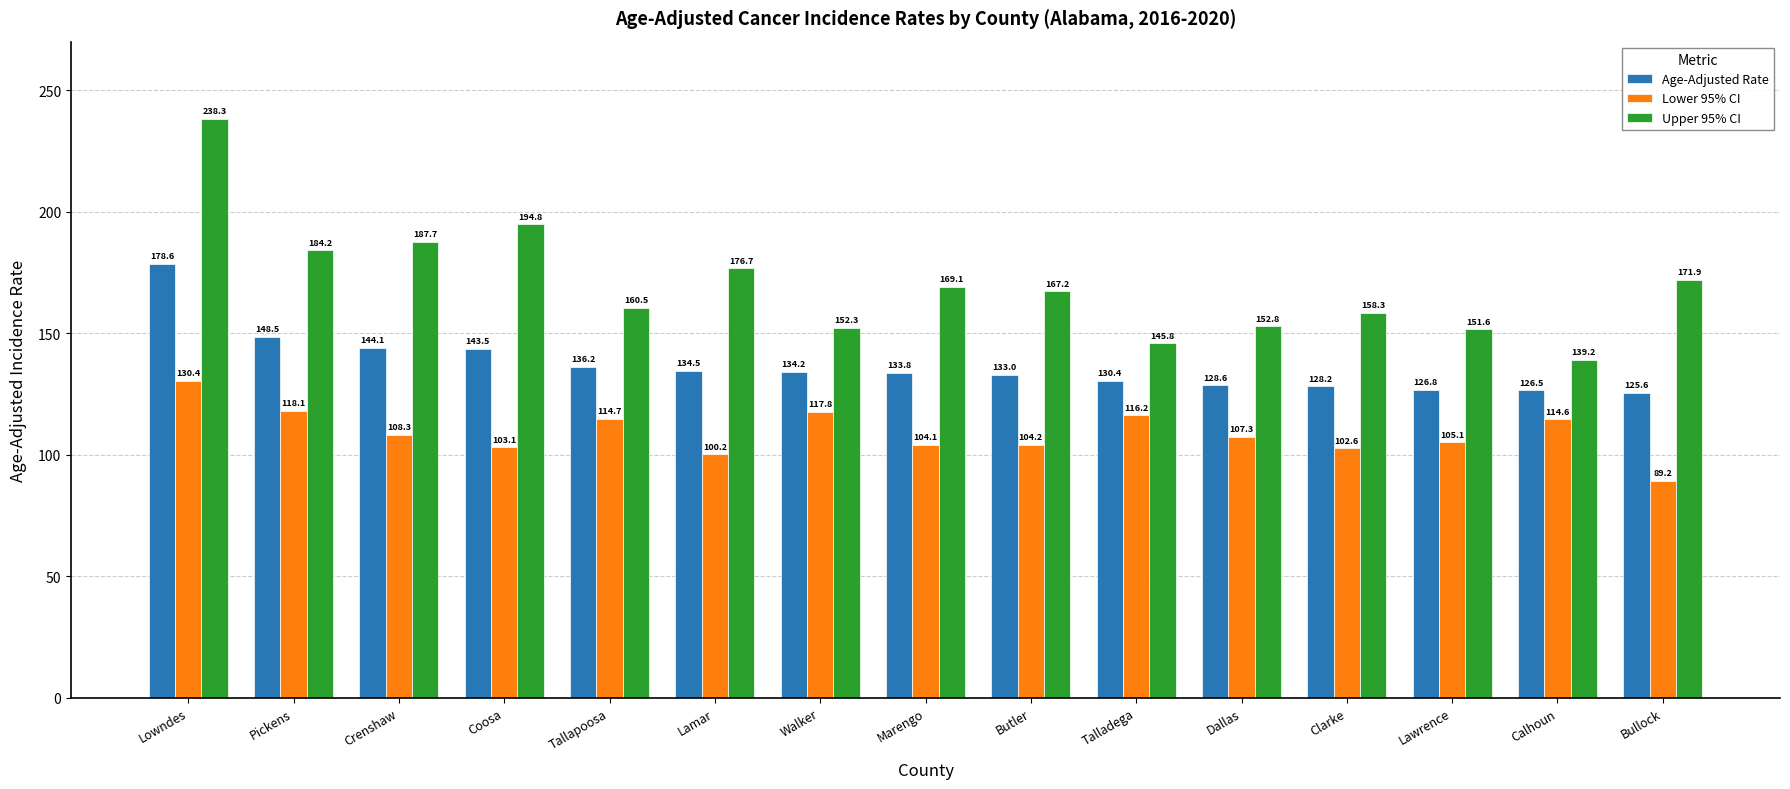

Which series changed the most between Tallapoosa and Dallas?

Upper 95% CI